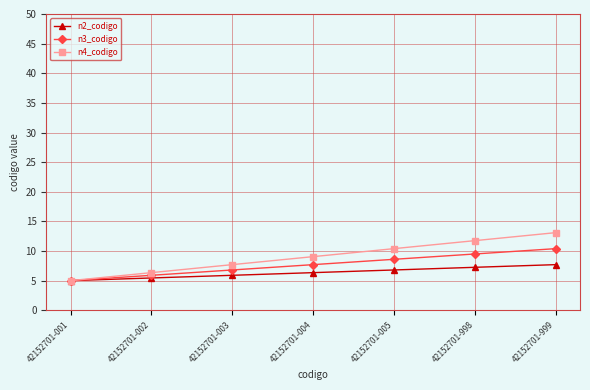

Is it true that n4_codigo equals 13.1 at 42152701-999?

True